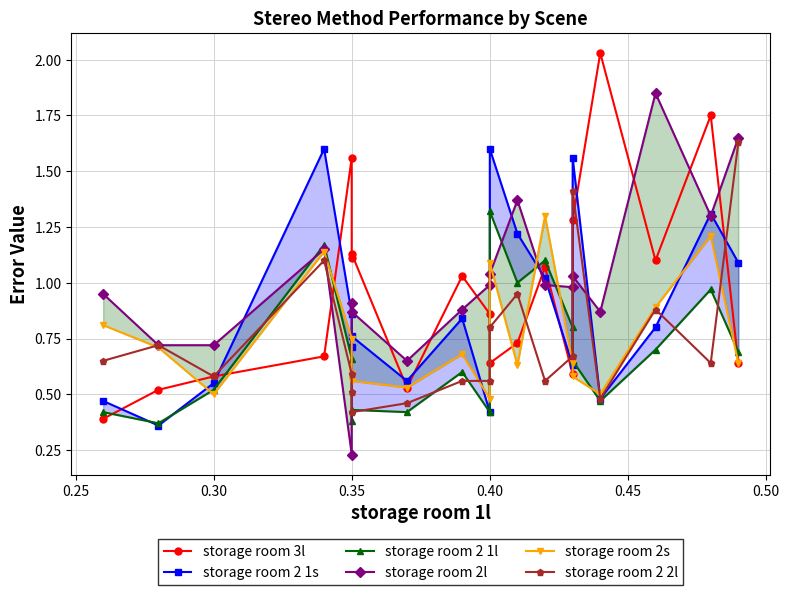

Count the number of data series in this chart.

6